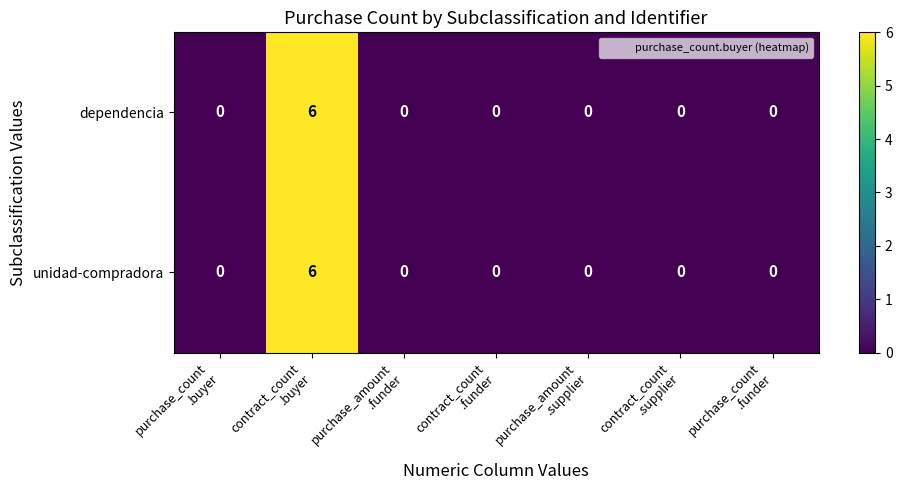

What is the difference between the maximum and minimum values in the dependencia series?

6